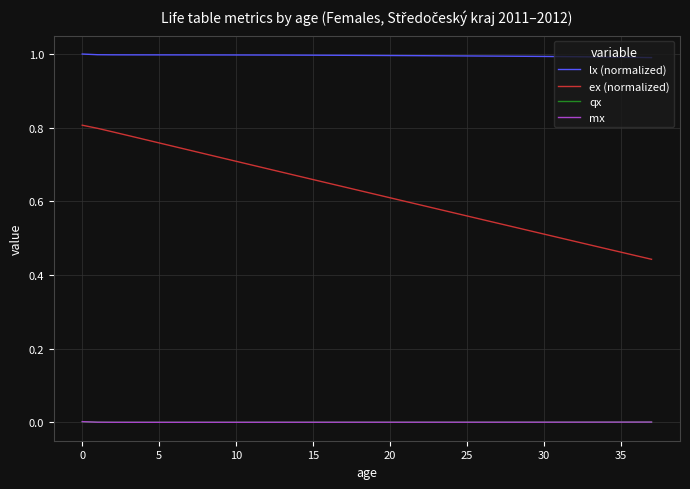

What is the greatest value displayed?

1.0